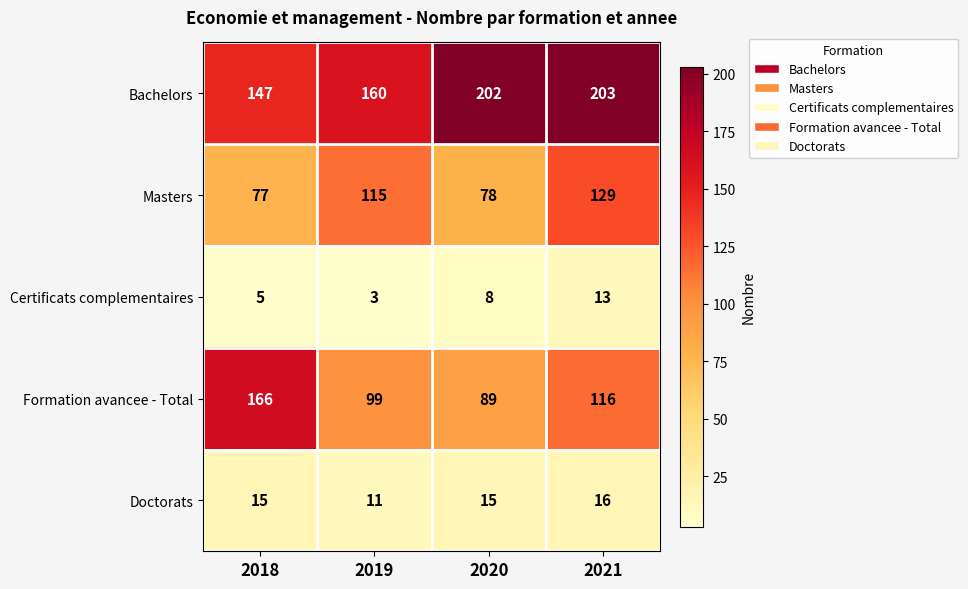

What is the sum of the Formation avancee - Total values at 2018 and 2019?

265